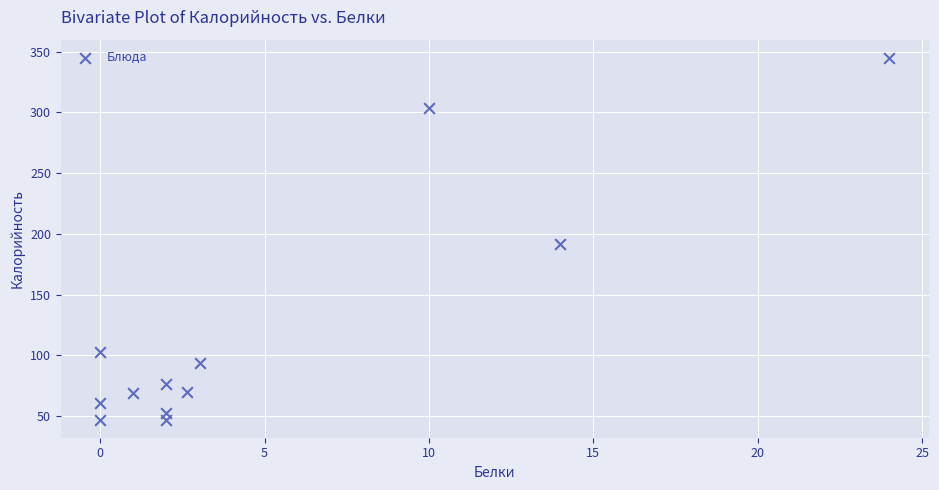

What Y value in the scatter plot is closest to 196?

192.0